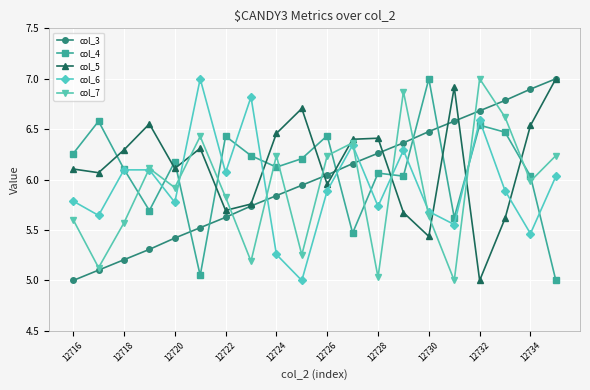

List the series in order of their overall mean, lowest first.

col_7, col_6, col_3, col_4, col_5